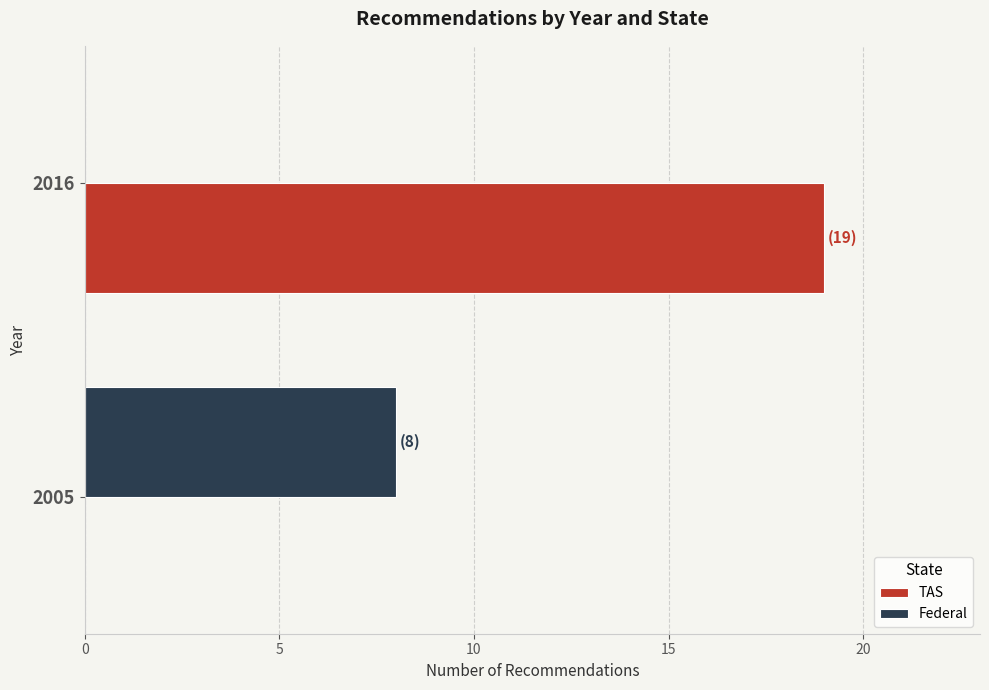

How many series are shown in this chart?

2